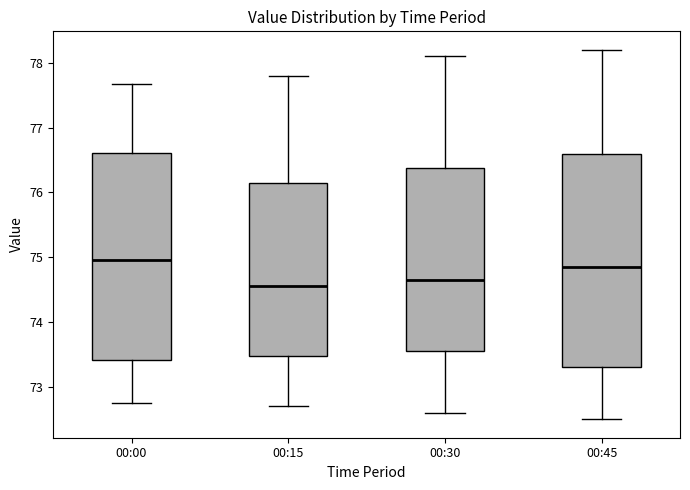

Reading left to right, read every box against the y-axis: the position of its median line, the range the box covers, and the ends of its whiskers. The values are not printed on the chart, so give them approximately, as read against the axis.

00:00: median 75.0, box 73.4 to 76.6, whiskers 72.8 to 77.7
00:15: median 74.6, box 73.5 to 76.2, whiskers 72.7 to 77.8
00:30: median 74.7, box 73.6 to 76.4, whiskers 72.6 to 78.1
00:45: median 74.9, box 73.3 to 76.6, whiskers 72.5 to 78.2